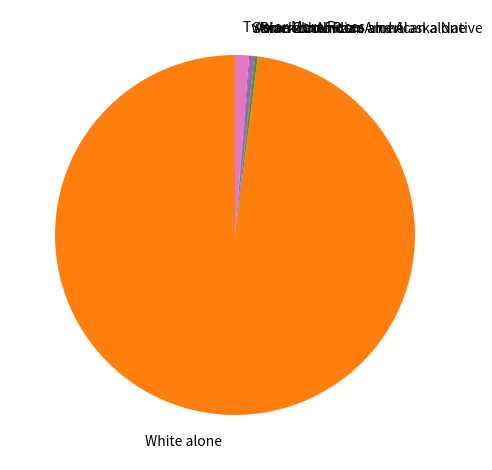

Which slice represents more than half of the pie?

White alone